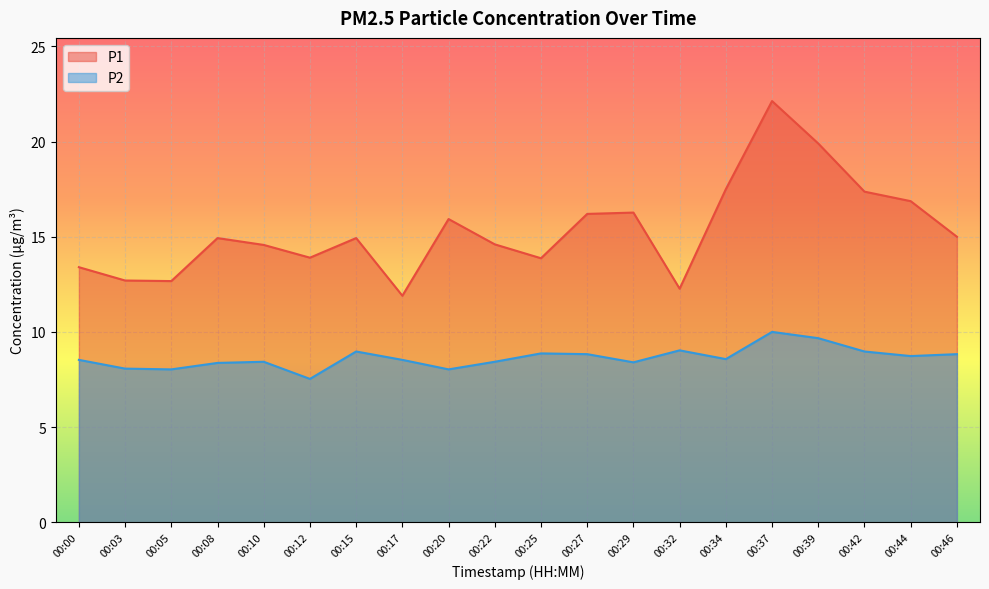

The P1 series shows 22.2 at 00:03. True or false?

False